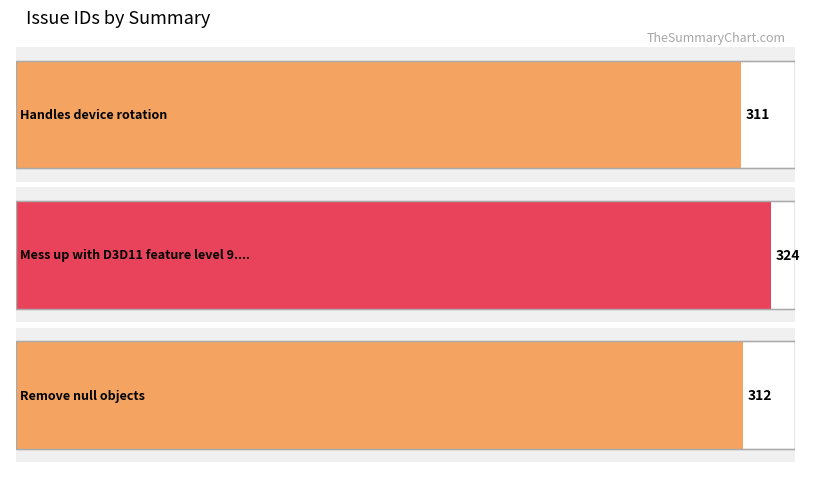

What is the minimum value shown in the chart?

311